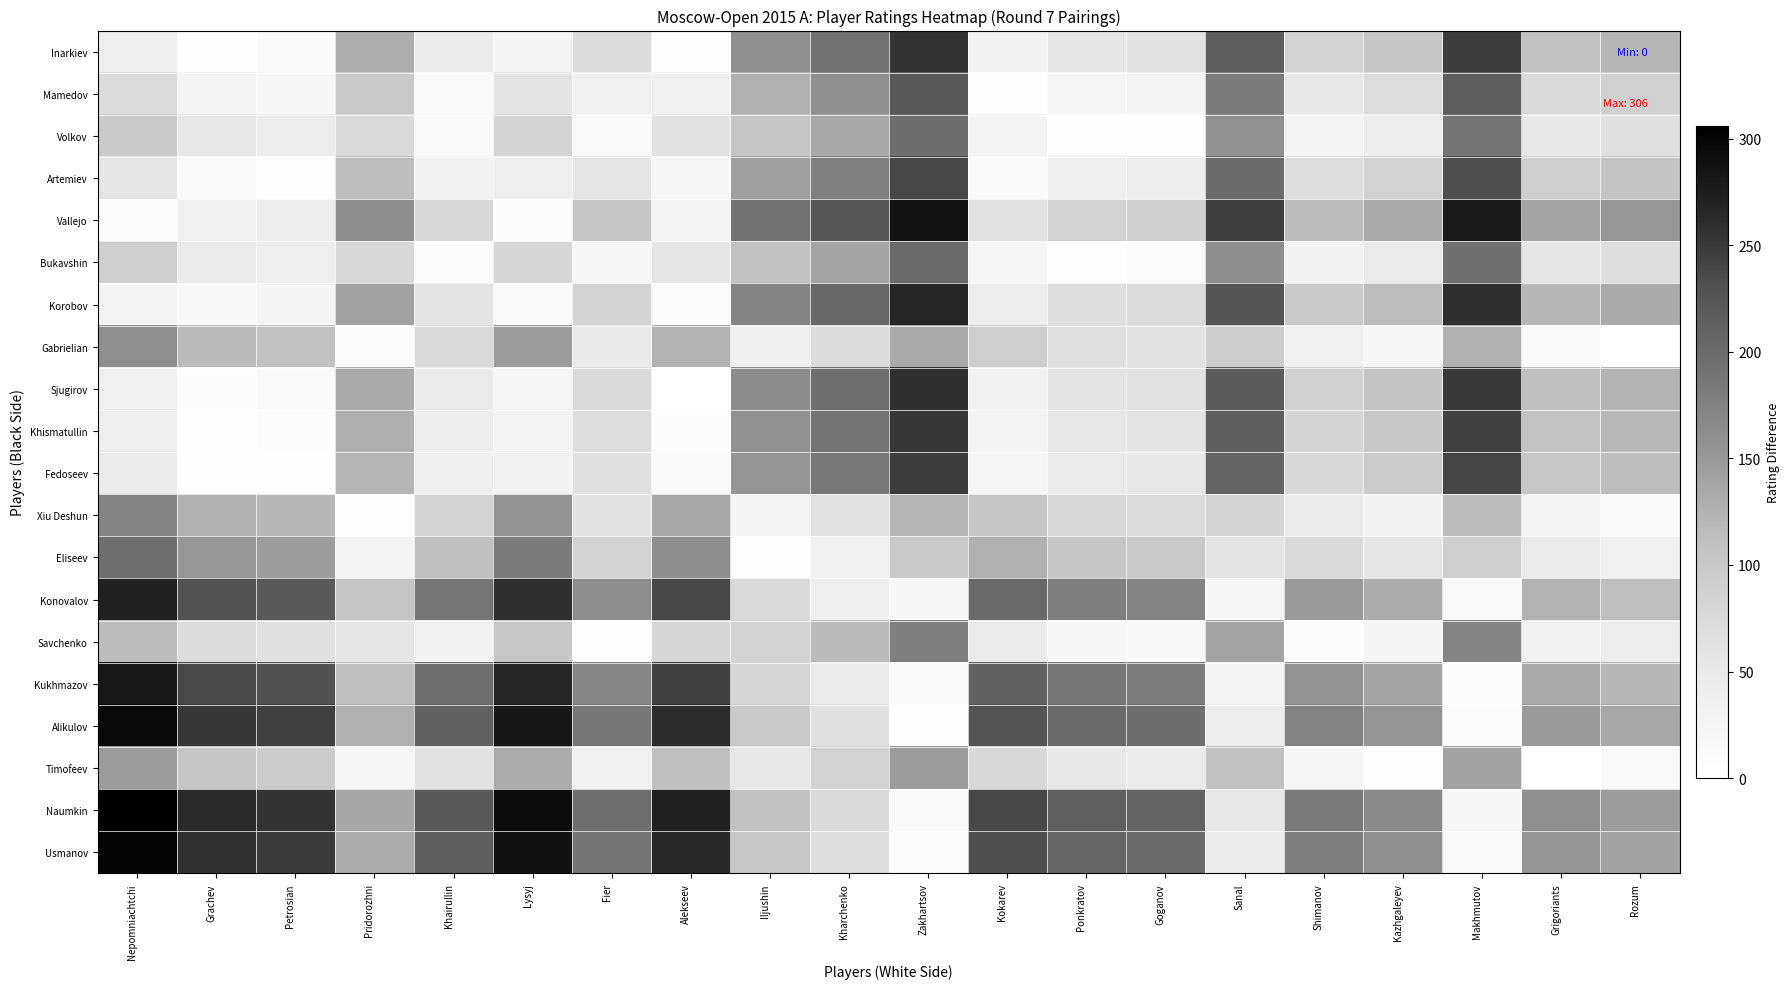

Reading left to right, what are all the values shown in this chart?

Inarkiev: Nepomniachtchi=39	Grachev=5	Petrosian=12	Pridorozhni=130	Khairullin=46	Lysyj=25	Fier=71	Alekseev=4	Iljushin=160	Kharchenko=192	Zakhartsov=254	Kokarev=30	Ponkratov=55	Goganov=60	Sanal=215	Shimanov=84	Kazhgaleyev=102	Makhmutov=247	Grigoriants=108	Rozum=121
Mamedov: Nepomniachtchi=72	Grachev=28	Petrosian=21	Pridorozhni=97	Khairullin=13	Lysyj=58	Fier=38	Alekseev=37	Iljushin=127	Kharchenko=159	Zakhartsov=221	Kokarev=3	Ponkratov=22	Goganov=27	Sanal=182	Shimanov=51	Kazhgaleyev=69	Makhmutov=214	Grigoriants=75	Rozum=88
Volkov: Nepomniachtchi=96	Grachev=52	Petrosian=45	Pridorozhni=73	Khairullin=11	Lysyj=82	Fier=14	Alekseev=61	Iljushin=103	Kharchenko=135	Zakhartsov=197	Kokarev=27	Ponkratov=2	Goganov=3	Sanal=158	Shimanov=27	Kazhgaleyev=45	Makhmutov=190	Grigoriants=51	Rozum=64
Artemiev: Nepomniachtchi=55	Grachev=11	Petrosian=4	Pridorozhni=114	Khairullin=30	Lysyj=41	Fier=55	Alekseev=20	Iljushin=144	Kharchenko=176	Zakhartsov=238	Kokarev=14	Ponkratov=39	Goganov=44	Sanal=199	Shimanov=68	Kazhgaleyev=86	Makhmutov=231	Grigoriants=92	Rozum=105
Vallejo: Nepomniachtchi=8	Grachev=36	Petrosian=43	Pridorozhni=161	Khairullin=77	Lysyj=6	Fier=102	Alekseev=27	Iljushin=191	Kharchenko=223	Zakhartsov=285	Kokarev=61	Ponkratov=86	Goganov=91	Sanal=246	Shimanov=115	Kazhgaleyev=133	Makhmutov=278	Grigoriants=139	Rozum=152
Bukavshin: Nepomniachtchi=92	Grachev=48	Petrosian=41	Pridorozhni=77	Khairullin=7	Lysyj=78	Fier=18	Alekseev=57	Iljushin=107	Kharchenko=139	Zakhartsov=201	Kokarev=23	Ponkratov=2	Goganov=7	Sanal=162	Shimanov=31	Kazhgaleyev=49	Makhmutov=194	Grigoriants=55	Rozum=68
Korobov: Nepomniachtchi=27	Grachev=17	Petrosian=24	Pridorozhni=142	Khairullin=58	Lysyj=13	Fier=83	Alekseev=8	Iljushin=172	Kharchenko=204	Zakhartsov=266	Kokarev=42	Ponkratov=67	Goganov=72	Sanal=227	Shimanov=96	Kazhgaleyev=114	Makhmutov=259	Grigoriants=120	Rozum=133
Gabrielian: Nepomniachtchi=160	Grachev=116	Petrosian=109	Pridorozhni=9	Khairullin=75	Lysyj=146	Fier=50	Alekseev=125	Iljushin=39	Kharchenko=71	Zakhartsov=133	Kokarev=91	Ponkratov=66	Goganov=61	Sanal=94	Shimanov=37	Kazhgaleyev=19	Makhmutov=126	Grigoriants=13	Rozum=0
Sjugirov: Nepomniachtchi=36	Grachev=8	Petrosian=15	Pridorozhni=133	Khairullin=49	Lysyj=22	Fier=74	Alekseev=1	Iljushin=163	Kharchenko=195	Zakhartsov=257	Kokarev=33	Ponkratov=58	Goganov=63	Sanal=218	Shimanov=87	Kazhgaleyev=105	Makhmutov=250	Grigoriants=111	Rozum=124
Khismatullin: Nepomniachtchi=41	Grachev=3	Petrosian=10	Pridorozhni=128	Khairullin=44	Lysyj=27	Fier=69	Alekseev=6	Iljushin=158	Kharchenko=190	Zakhartsov=252	Kokarev=28	Ponkratov=53	Goganov=58	Sanal=213	Shimanov=82	Kazhgaleyev=100	Makhmutov=245	Grigoriants=106	Rozum=119
Fedoseev: Nepomniachtchi=46	Grachev=2	Petrosian=5	Pridorozhni=123	Khairullin=39	Lysyj=32	Fier=64	Alekseev=11	Iljushin=153	Kharchenko=185	Zakhartsov=247	Kokarev=23	Ponkratov=48	Goganov=53	Sanal=208	Shimanov=77	Kazhgaleyev=95	Makhmutov=240	Grigoriants=101	Rozum=114
Xiu Deshun: Nepomniachtchi=171	Grachev=127	Petrosian=120	Pridorozhni=2	Khairullin=86	Lysyj=157	Fier=61	Alekseev=136	Iljushin=28	Kharchenko=60	Zakhartsov=122	Kokarev=102	Ponkratov=77	Goganov=72	Sanal=83	Shimanov=48	Kazhgaleyev=30	Makhmutov=115	Grigoriants=24	Rozum=11
Eliseev: Nepomniachtchi=196	Grachev=152	Petrosian=145	Pridorozhni=27	Khairullin=111	Lysyj=182	Fier=86	Alekseev=161	Iljushin=3	Kharchenko=35	Zakhartsov=97	Kokarev=127	Ponkratov=102	Goganov=97	Sanal=58	Shimanov=73	Kazhgaleyev=55	Makhmutov=90	Grigoriants=49	Rozum=36
Konovalov: Nepomniachtchi=272	Grachev=228	Petrosian=221	Pridorozhni=103	Khairullin=187	Lysyj=258	Fier=162	Alekseev=237	Iljushin=73	Kharchenko=41	Zakhartsov=21	Kokarev=203	Ponkratov=178	Goganov=173	Sanal=18	Shimanov=149	Kazhgaleyev=131	Makhmutov=14	Grigoriants=125	Rozum=112
Savchenko: Nepomniachtchi=115	Grachev=71	Petrosian=64	Pridorozhni=54	Khairullin=30	Lysyj=101	Fier=5	Alekseev=80	Iljushin=84	Kharchenko=116	Zakhartsov=178	Kokarev=46	Ponkratov=21	Goganov=16	Sanal=139	Shimanov=8	Kazhgaleyev=26	Makhmutov=171	Grigoriants=32	Rozum=45
Kukhmazov: Nepomniachtchi=280	Grachev=236	Petrosian=229	Pridorozhni=111	Khairullin=195	Lysyj=266	Fier=170	Alekseev=245	Iljushin=81	Kharchenko=49	Zakhartsov=13	Kokarev=211	Ponkratov=186	Goganov=181	Sanal=26	Shimanov=157	Kazhgaleyev=139	Makhmutov=6	Grigoriants=133	Rozum=120
Alikulov: Nepomniachtchi=296	Grachev=252	Petrosian=245	Pridorozhni=127	Khairullin=211	Lysyj=282	Fier=186	Alekseev=261	Iljushin=97	Kharchenko=65	Zakhartsov=3	Kokarev=227	Ponkratov=202	Goganov=197	Sanal=42	Shimanov=173	Kazhgaleyev=155	Makhmutov=10	Grigoriants=149	Rozum=136
Timofeev: Nepomniachtchi=146	Grachev=102	Petrosian=95	Pridorozhni=23	Khairullin=61	Lysyj=132	Fier=36	Alekseev=111	Iljushin=53	Kharchenko=85	Zakhartsov=147	Kokarev=77	Ponkratov=52	Goganov=47	Sanal=108	Shimanov=23	Kazhgaleyev=5	Makhmutov=140	Grigoriants=1	Rozum=14
Naumkin: Nepomniachtchi=306	Grachev=262	Petrosian=255	Pridorozhni=137	Khairullin=221	Lysyj=292	Fier=196	Alekseev=271	Iljushin=107	Kharchenko=75	Zakhartsov=13	Kokarev=237	Ponkratov=212	Goganov=207	Sanal=52	Shimanov=183	Kazhgaleyev=165	Makhmutov=20	Grigoriants=159	Rozum=146
Usmanov: Nepomniachtchi=300	Grachev=256	Petrosian=249	Pridorozhni=131	Khairullin=215	Lysyj=286	Fier=190	Alekseev=265	Iljushin=101	Kharchenko=69	Zakhartsov=7	Kokarev=231	Ponkratov=206	Goganov=201	Sanal=46	Shimanov=177	Kazhgaleyev=159	Makhmutov=14	Grigoriants=153	Rozum=140